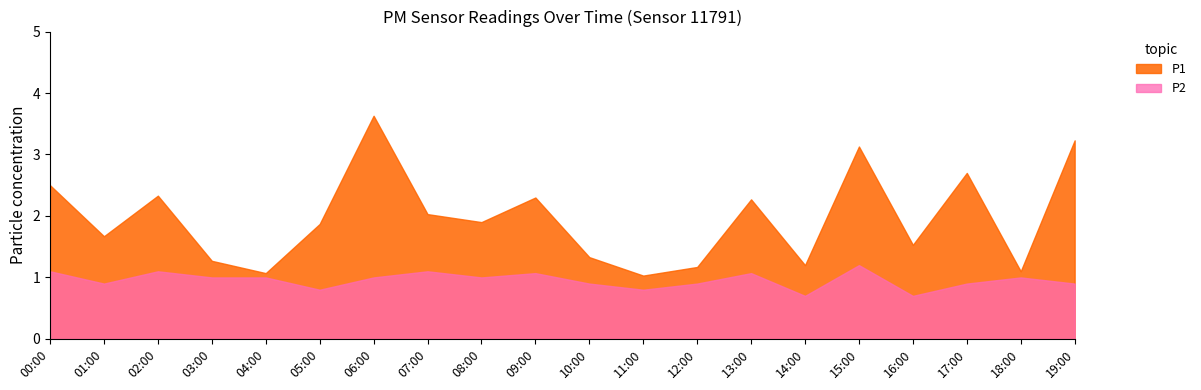

True or false: P1 has a value of 5.8 at 06:00.

False